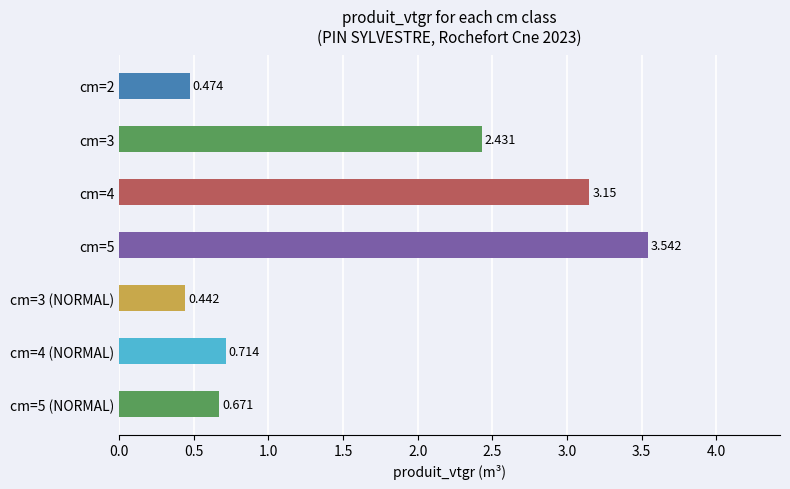

Rank the categories by value from lowest to highest.

cm=3 (NORMAL), cm=2, cm=5 (NORMAL), cm=4 (NORMAL), cm=3, cm=4, cm=5